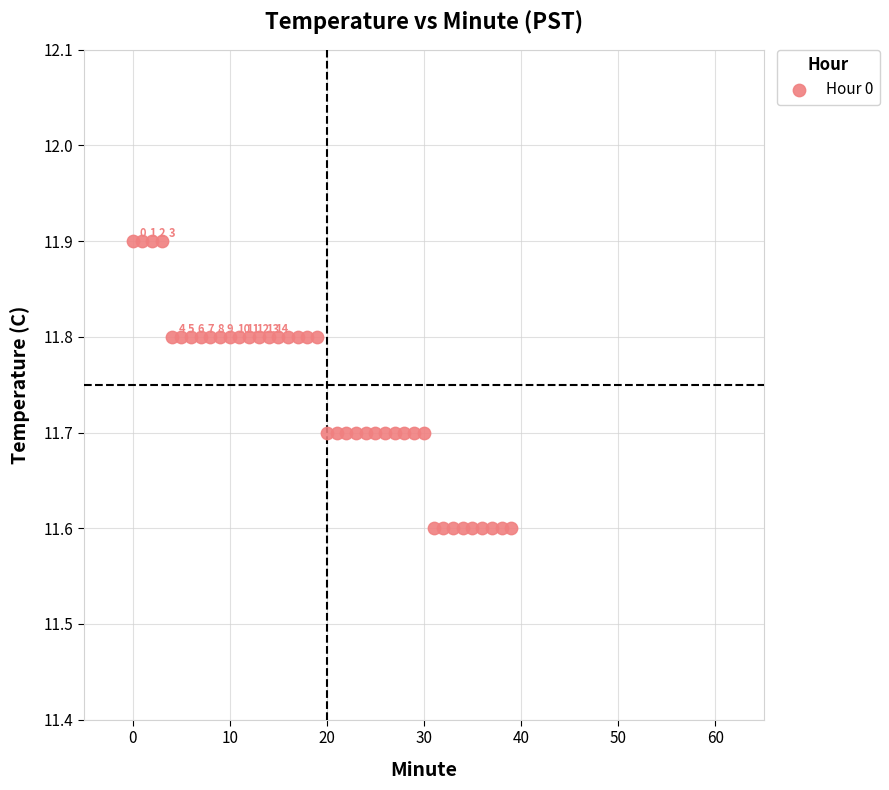

What is the range of Y values (max minus min)?

0.3